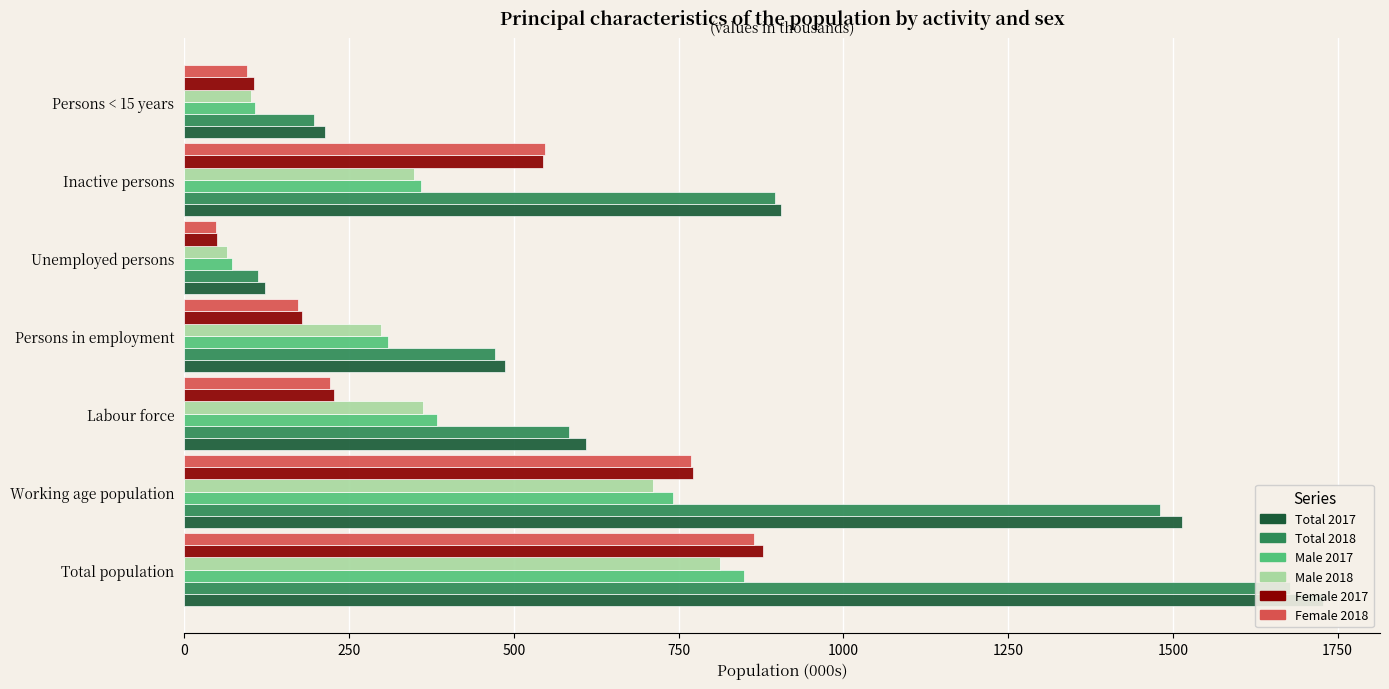

What is the value of the Male 2018 bar at the 3rd from the left?

363